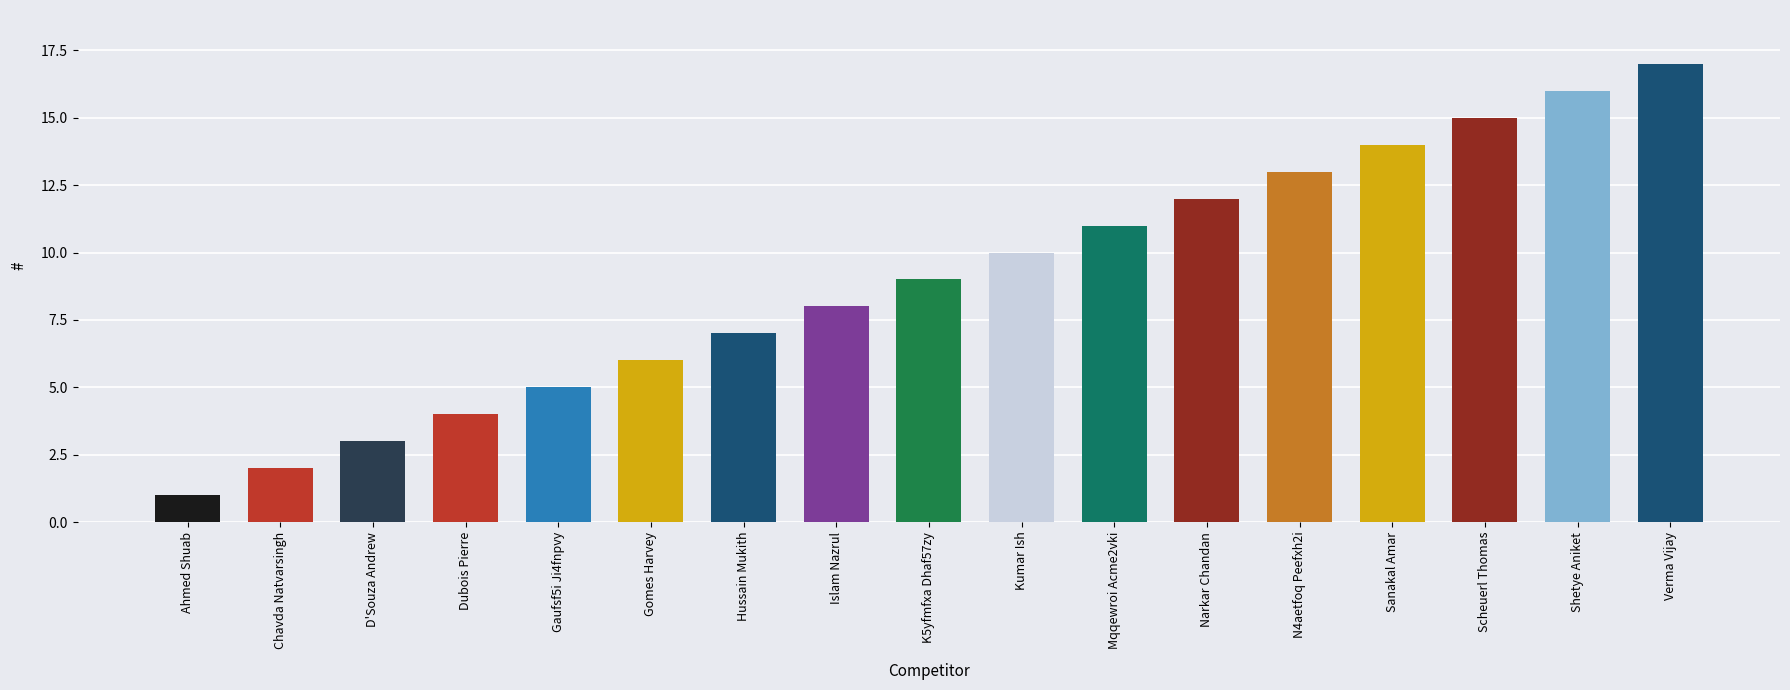

Rank the categories by value from highest to lowest.

Verma Vijay, Shetye Aniket, Scheuerl Thomas, Sanakal Amar, N4aetfoq Peefxh2i, Narkar Chandan, Mqqewroi Acme2vki, Kumar Ish, K5yfmfxa Dhaf57zy, Islam Nazrul, Hussain Mukith, Gomes Harvey, Gaufsf5i Ji4fnpvy, Dubois Pierre, D'Souza Andrew, Chavda Natvarsingh, Ahmed Shuab